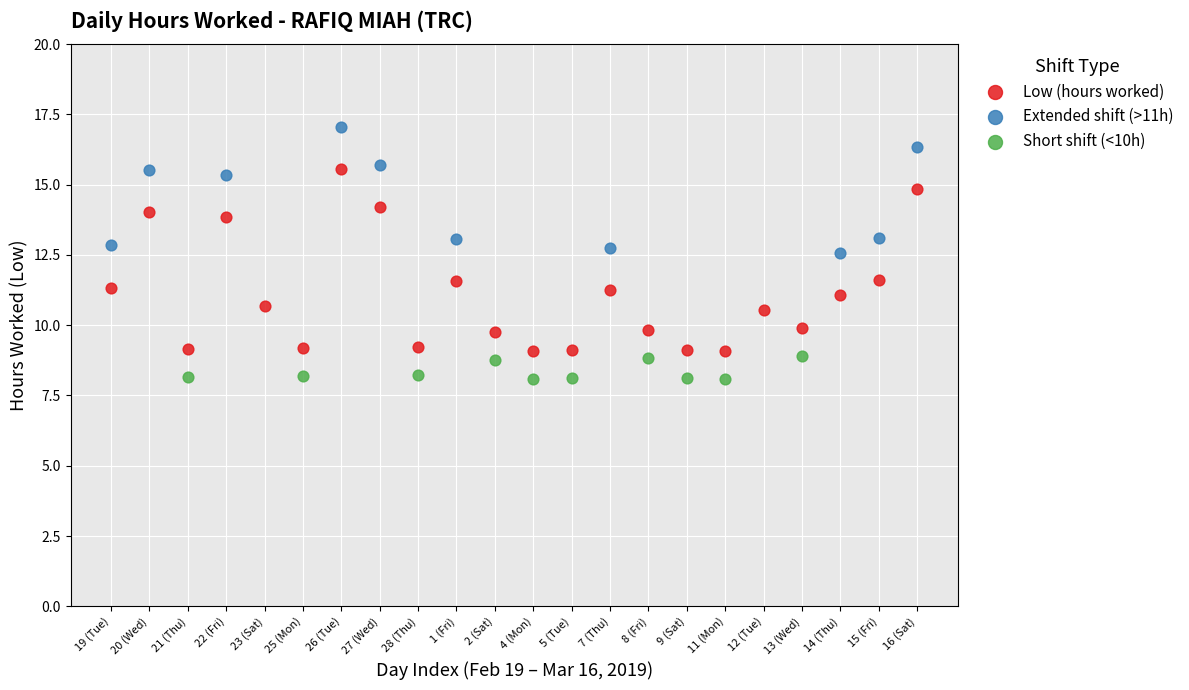

Which series has the largest Y range (max minus min)?

Low (hours worked)